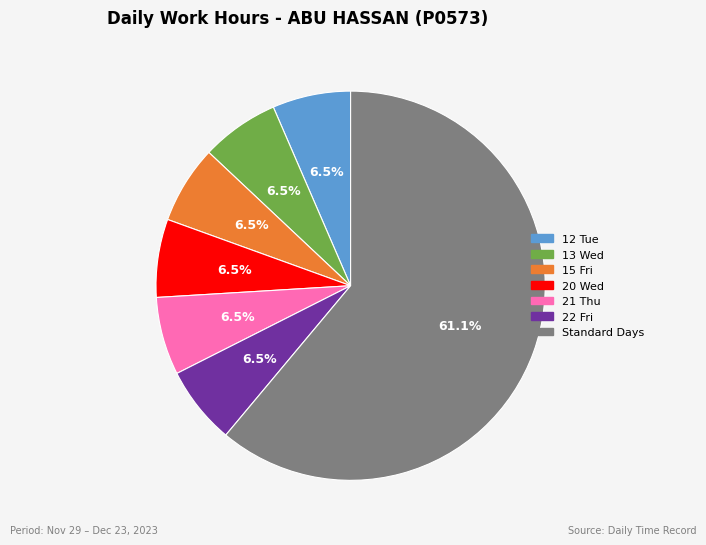

Does any single category account for the majority?

Yes